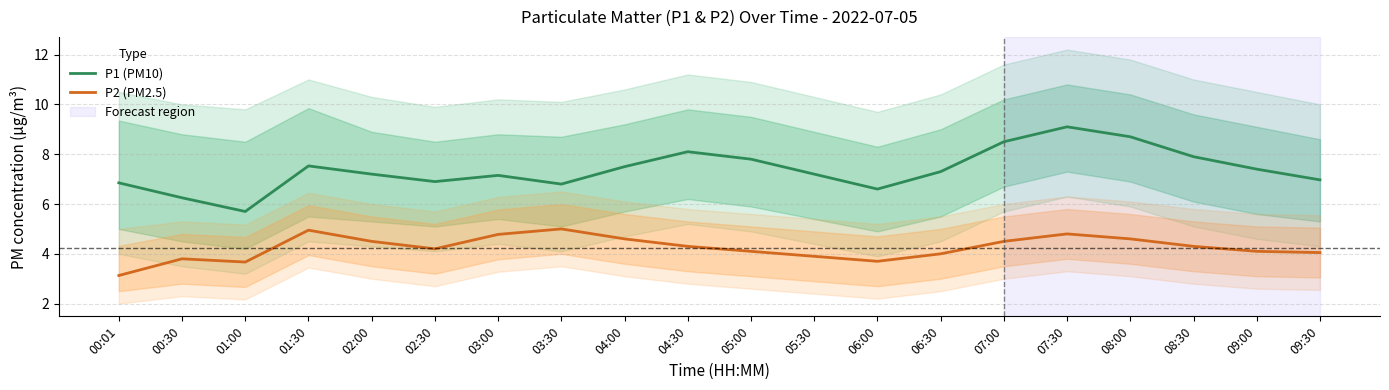

The value of P1 (PM10) at 00:30 is 6.2. True or false?

True